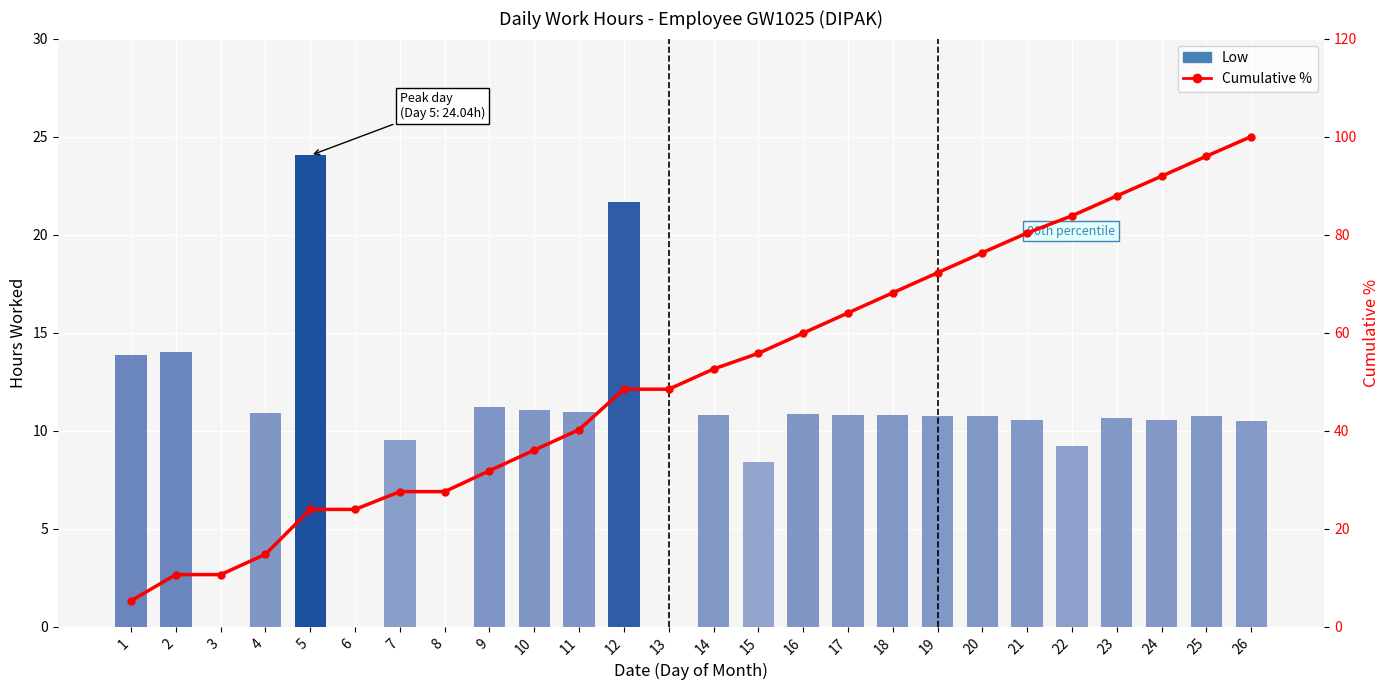

What is the total value across all series at 8?

27.6